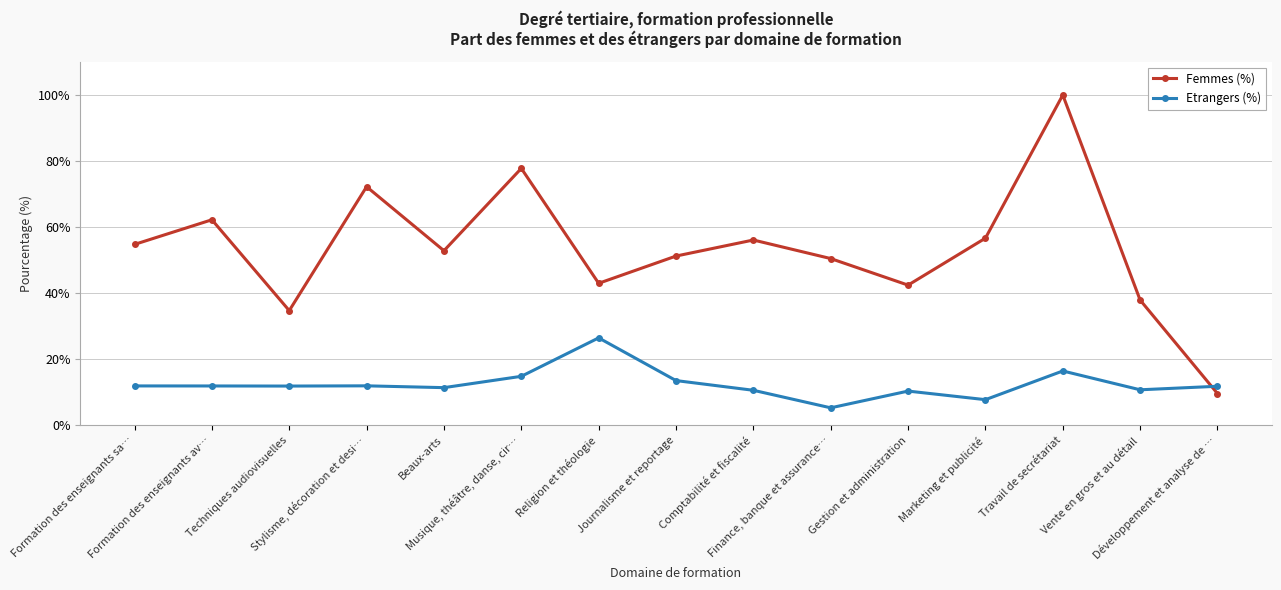

True or false: Etrangers (%) has more than 1 points higher than both neighbors.

True